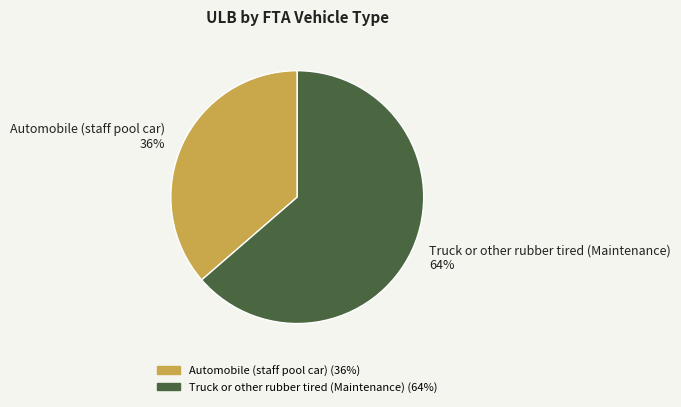

True or false: Automobile (staff pool car) accounts for 31% of the total.

False